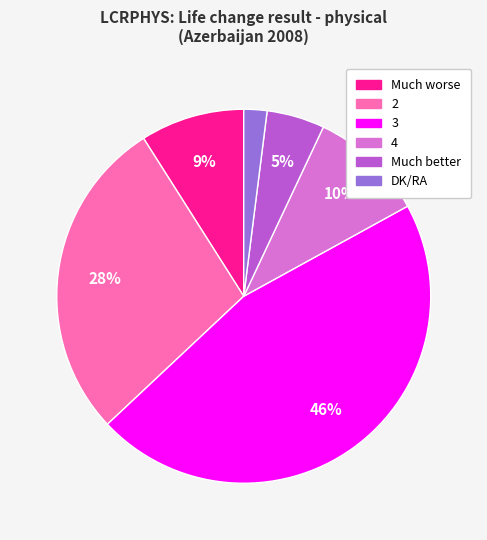

To the nearest percent, what percentage of the pie is Much better?

5%